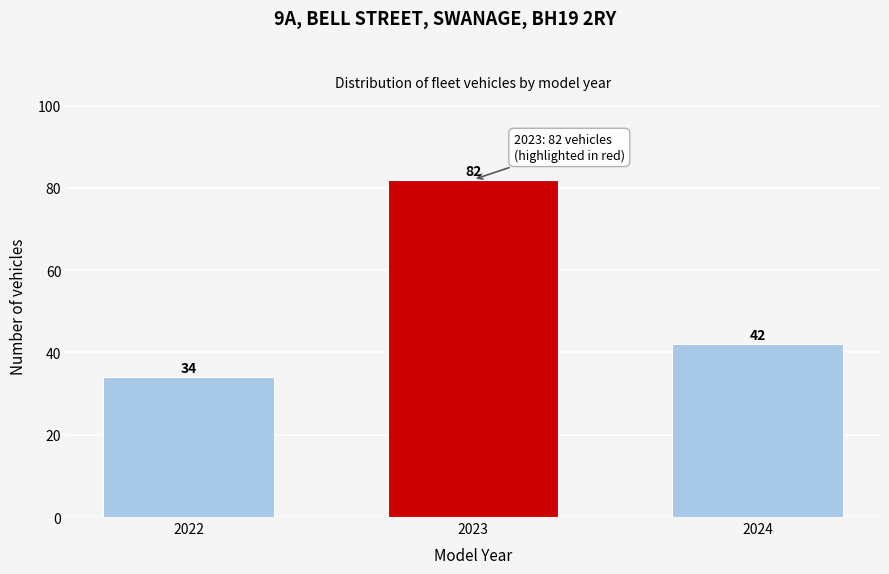

Reading left to right, transcribe all the data shown in this chart.

2022=34	2023=82	2024=42